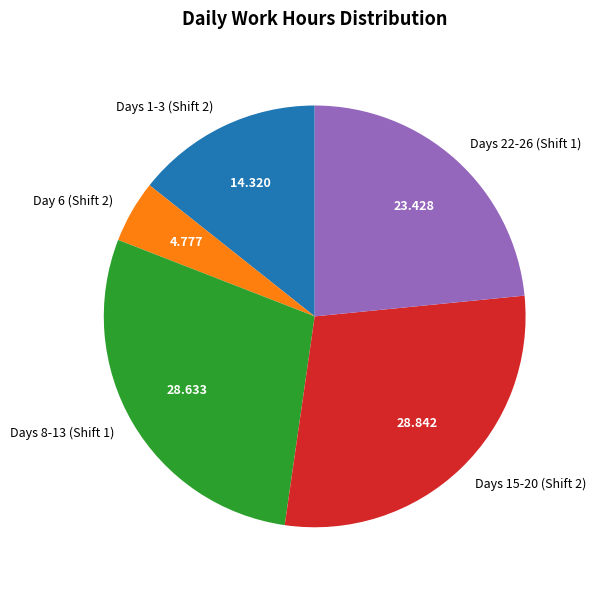

What is the smallest slice in the pie chart?

Day 6 (Shift 2)